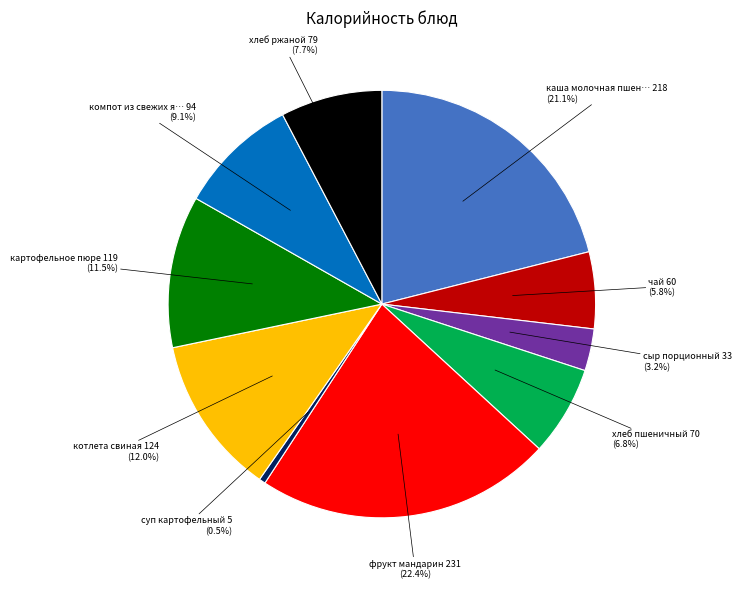

Is there a majority slice in this chart?

No